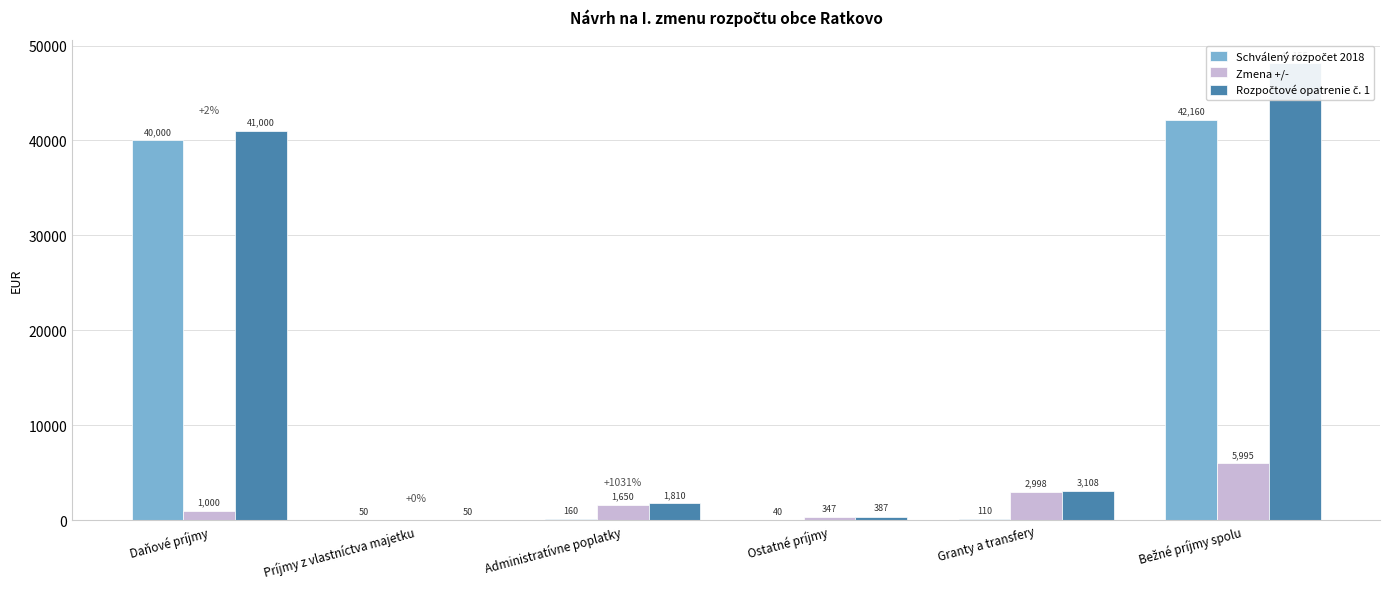

What is the difference between the second highest and minimum values in the Rozpočtové opatrenie č. 1 series?

40950.0